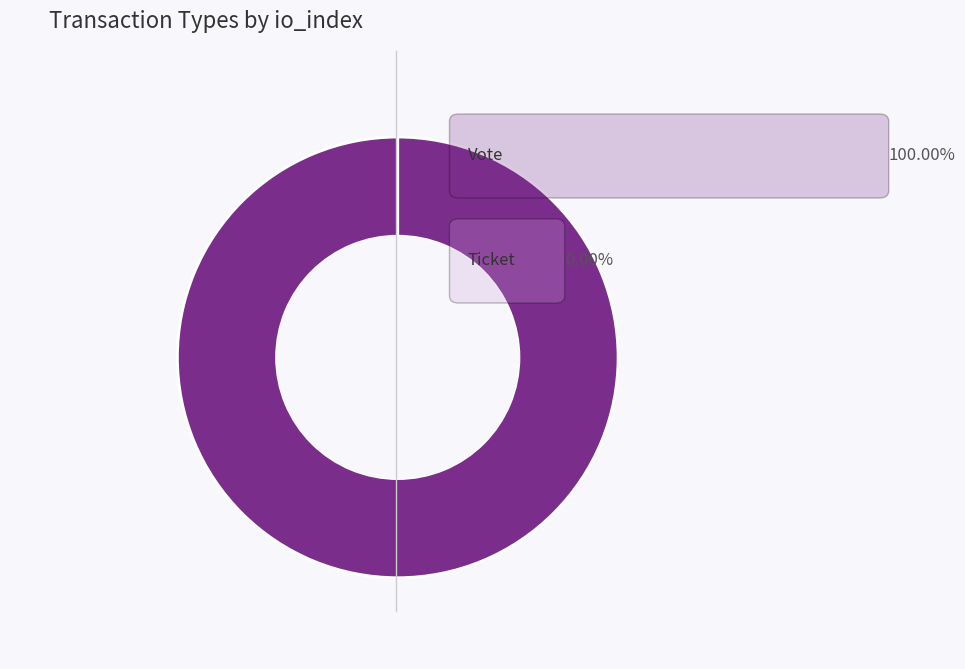

Is it true that Ticket (io_index=0) is 0% of the pie?

True